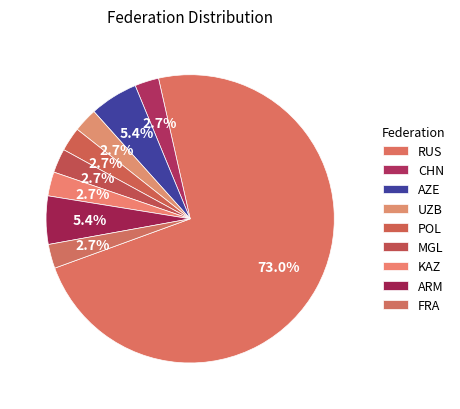

How many slices are in this pie chart?

9